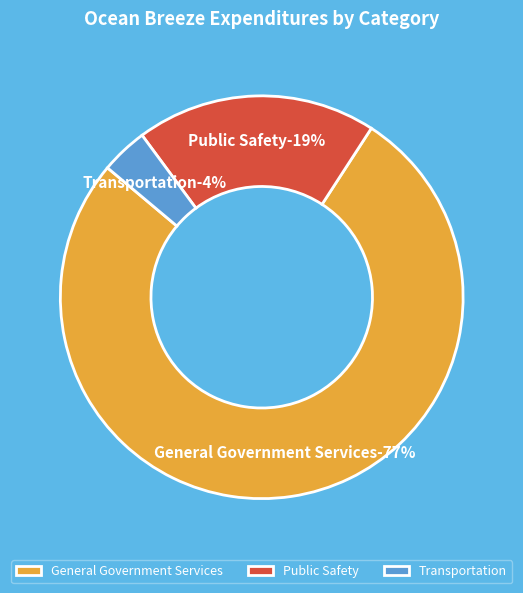

Is the sum of General Government Services and Transportation greater than half?

Yes